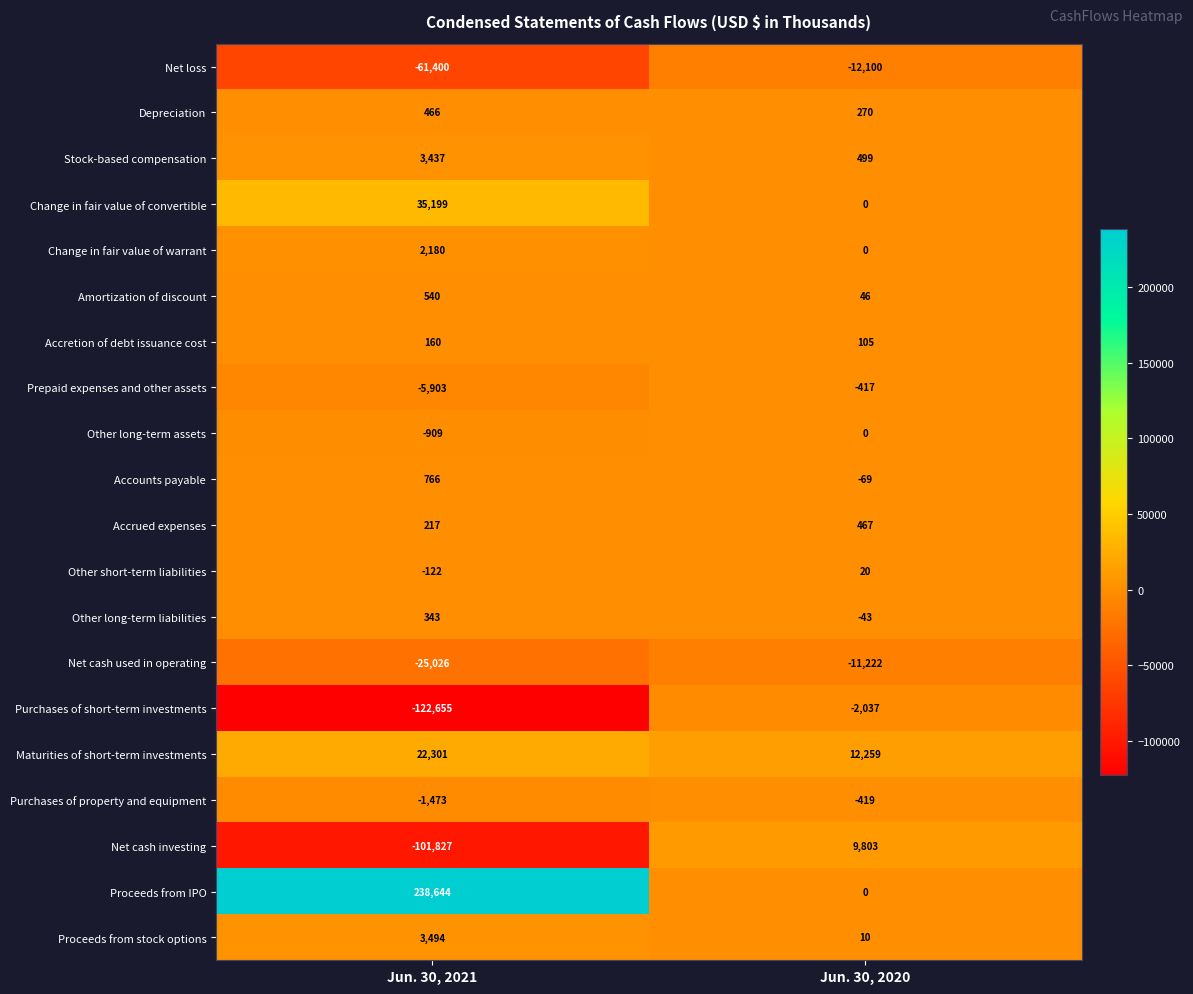

Is it true that Net loss equals -12100 at Jun. 30, 2020?

True